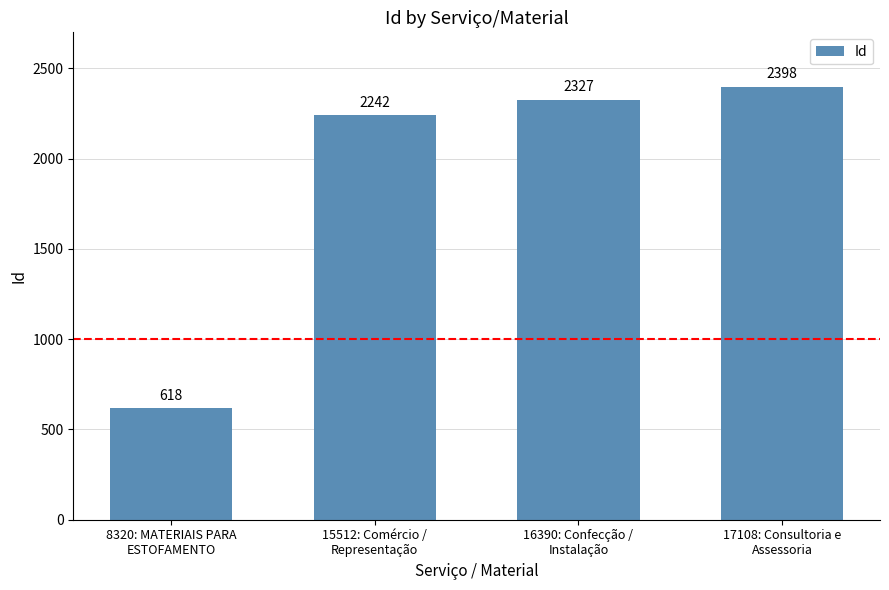

What is the difference between the second highest and second lowest values?

85